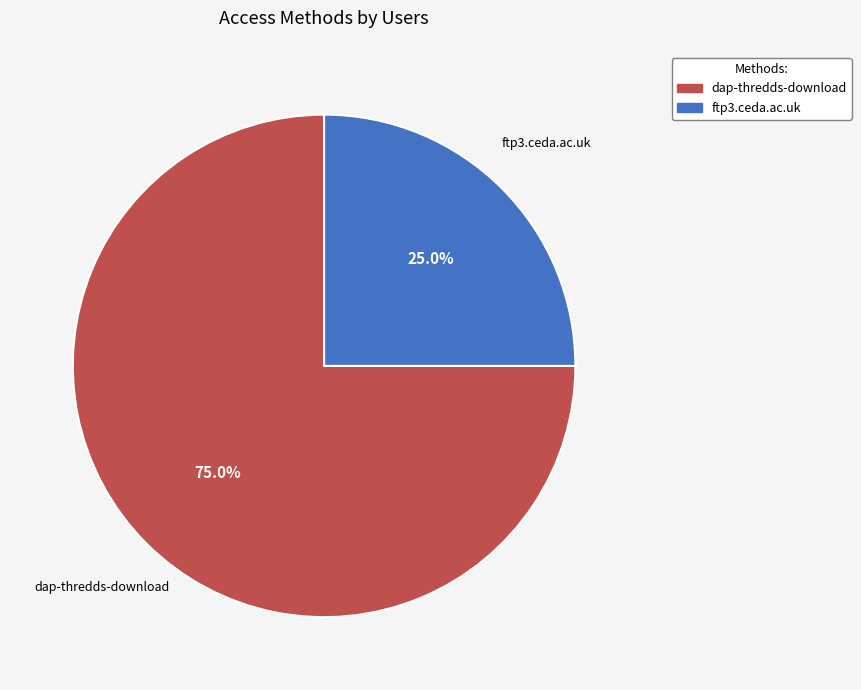

To the nearest percent, what percentage of the pie is ftp3.ceda.ac.uk?

25%